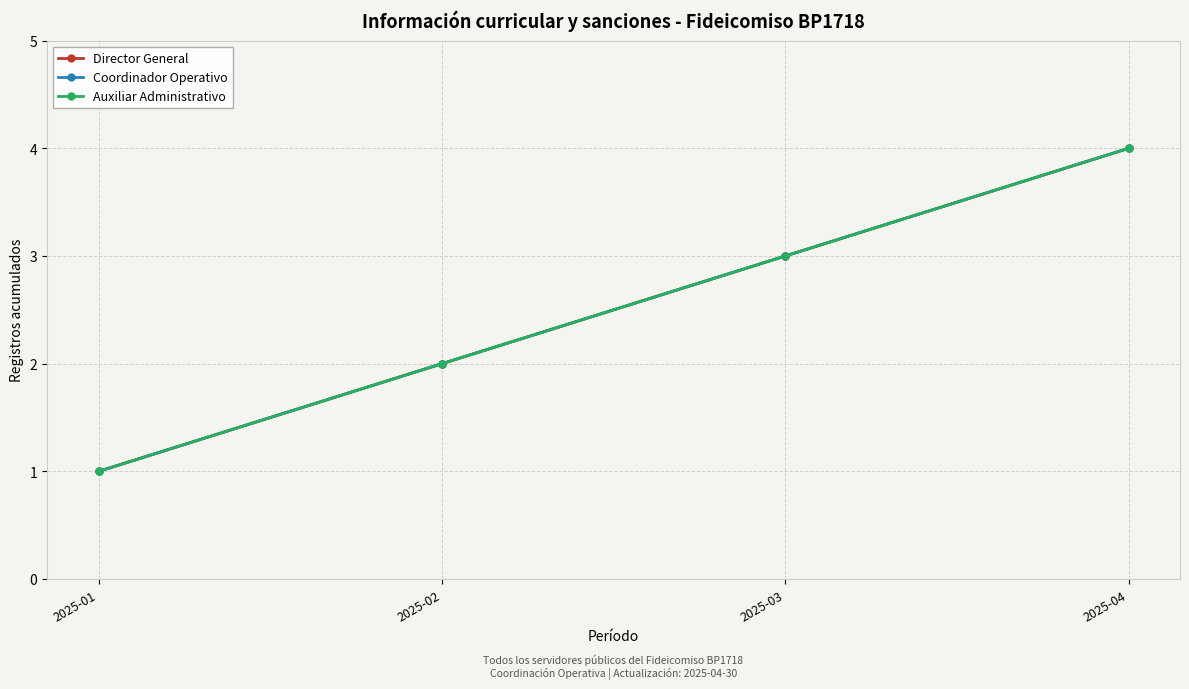

Is it true that Coordinador Operativo equals 3 at 2025-03?

True